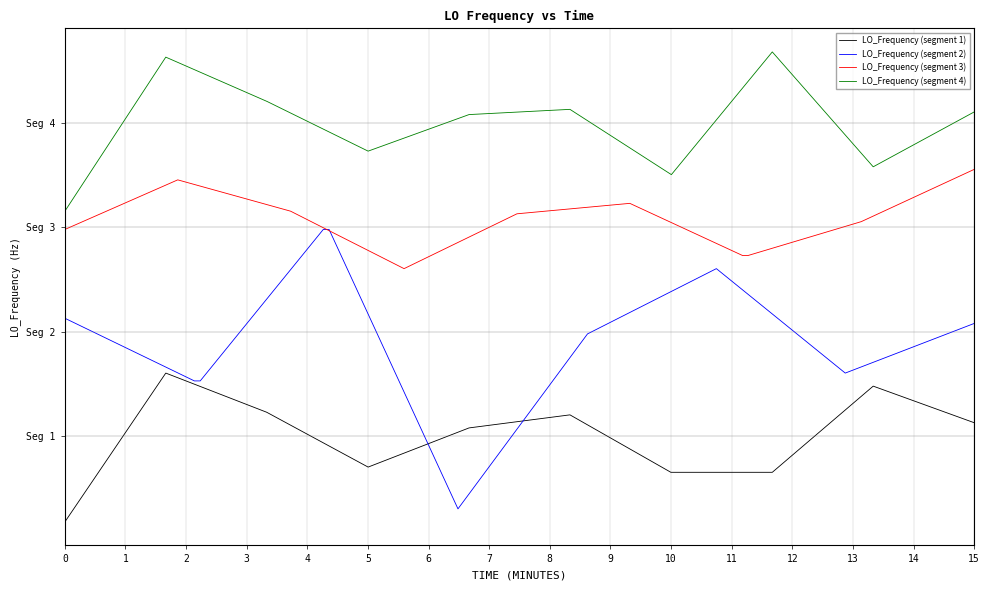

How many lines are shown in the chart?

4